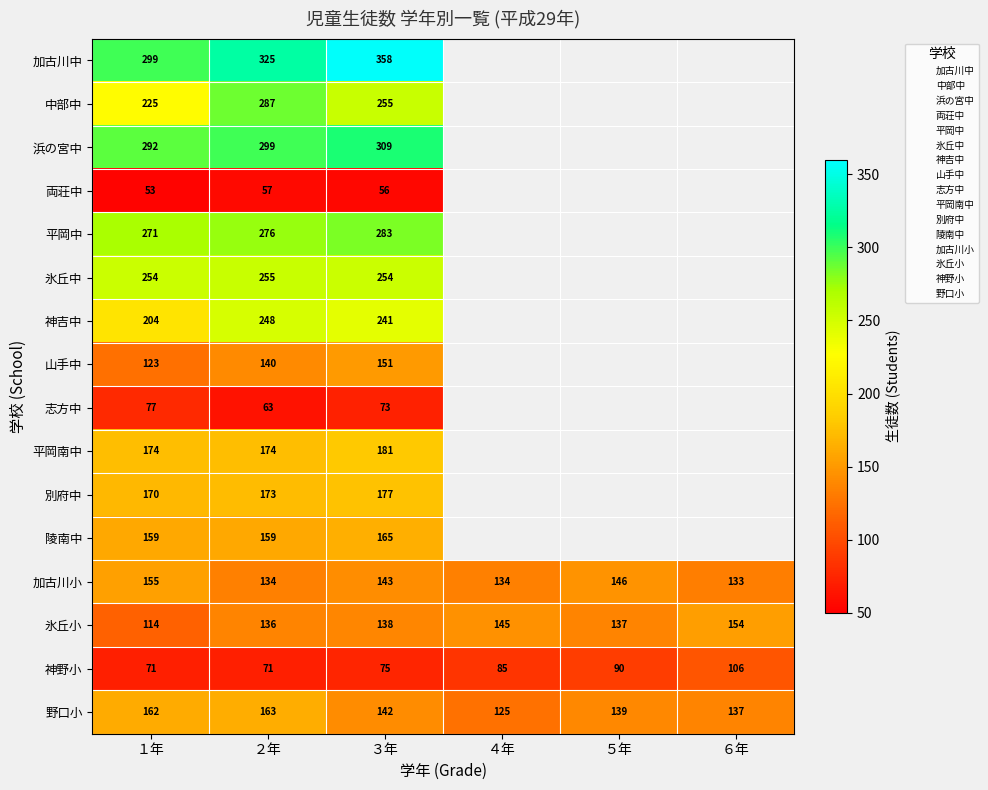

Rank the categories by 山手中 value from highest to lowest.

３年, ２年, １年, ４年, ５年, ６年